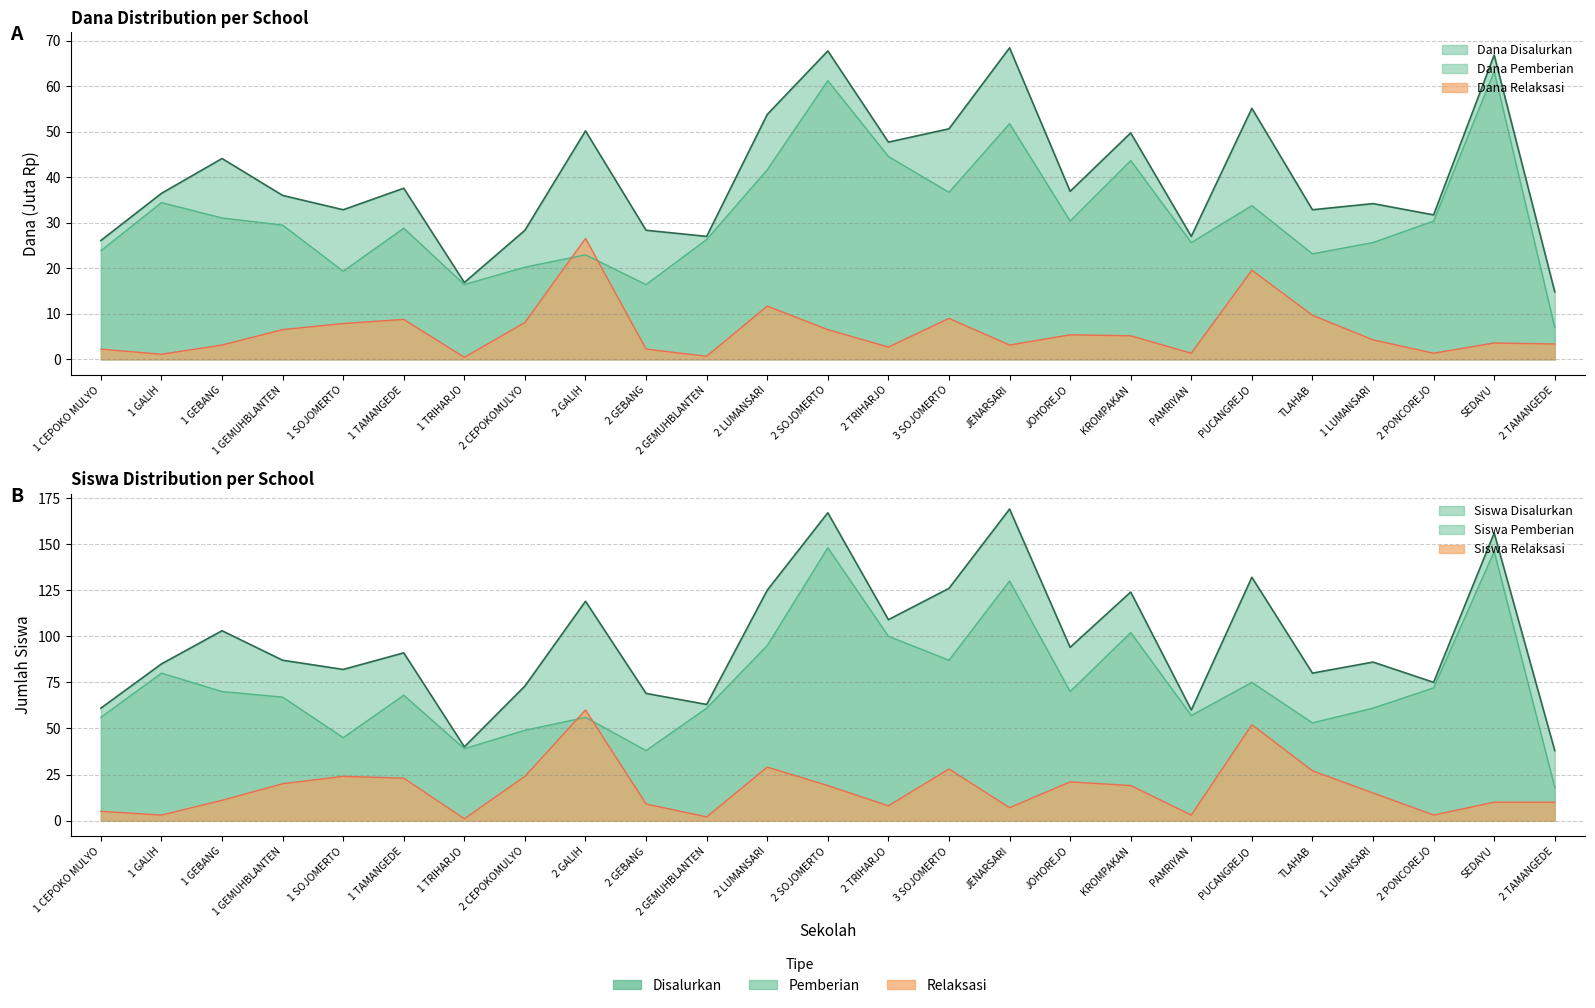

Which series has the largest range (max minus min)?

Siswa Disalurkan